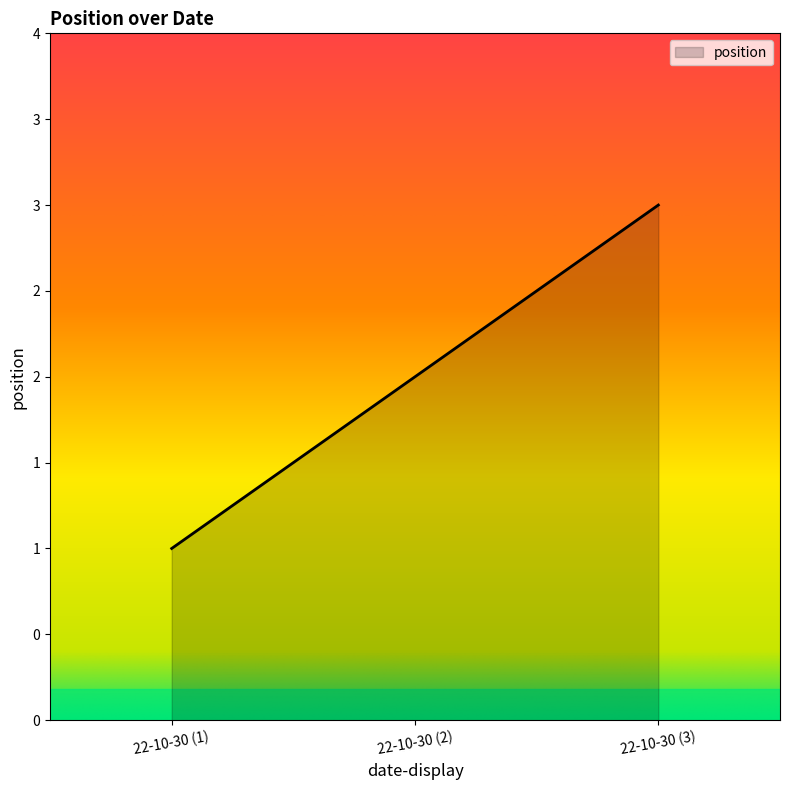

Approximately how many times larger is the value at 22-10-30 (2) compared to 22-10-30 (3)?

0.7